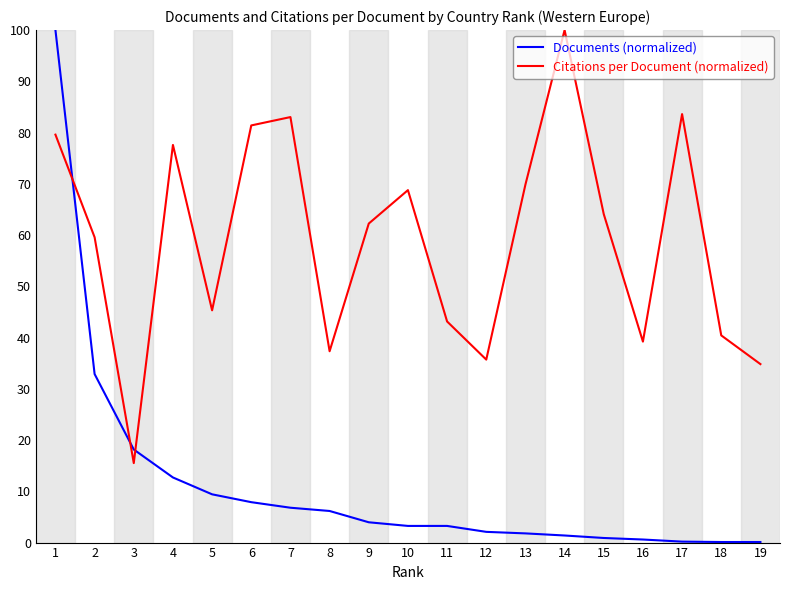

True or false: Documents (normalized) and Citations per Document (normalized) intersect in this chart.

True